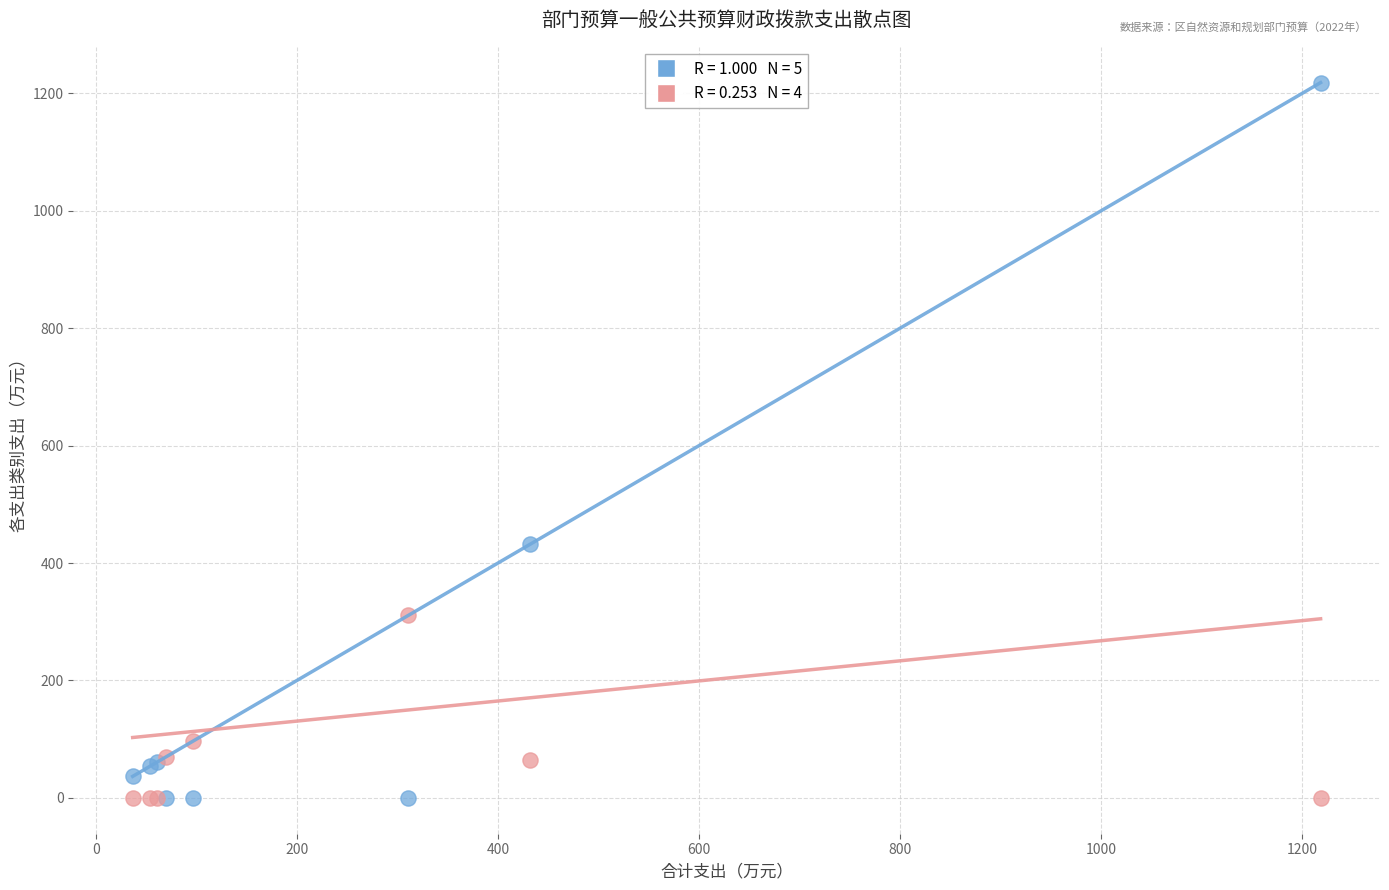

Across all series, what Y value is closest to 609?

432.2